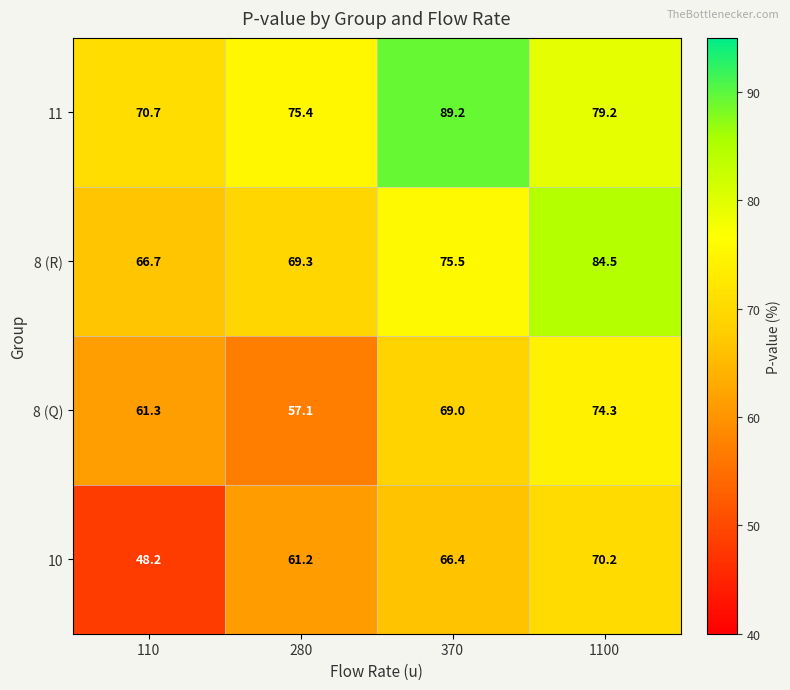

List the labels in order of 8 (Q) value, largest first.

1100, 370, 110, 280